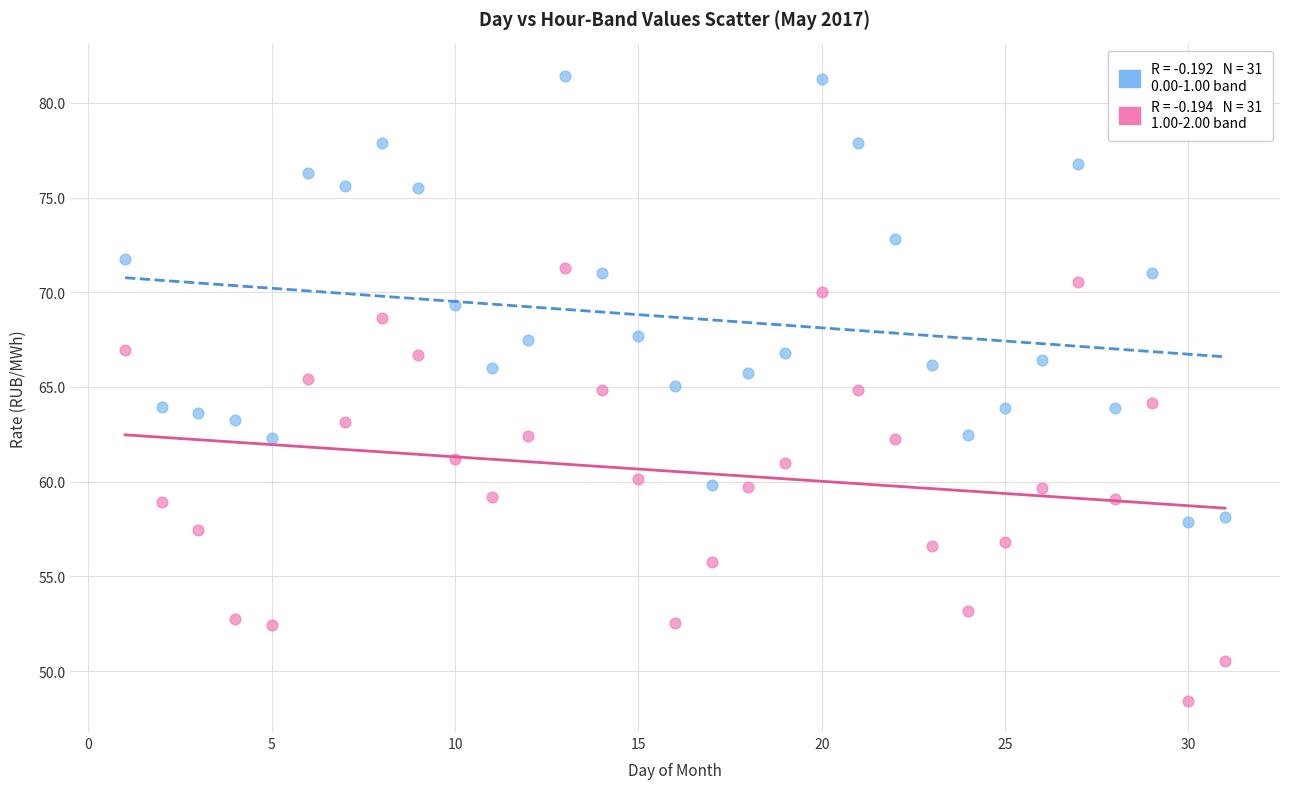

Across all data points, what is the range of X values (max minus min)?

30.0